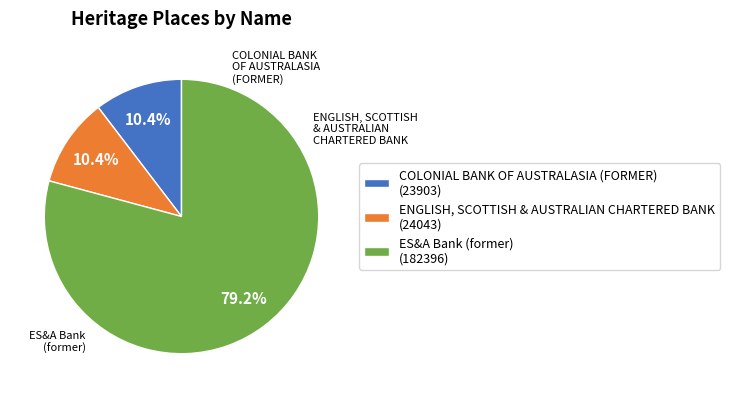

Which category accounts for the majority?

ES&A Bank (former)